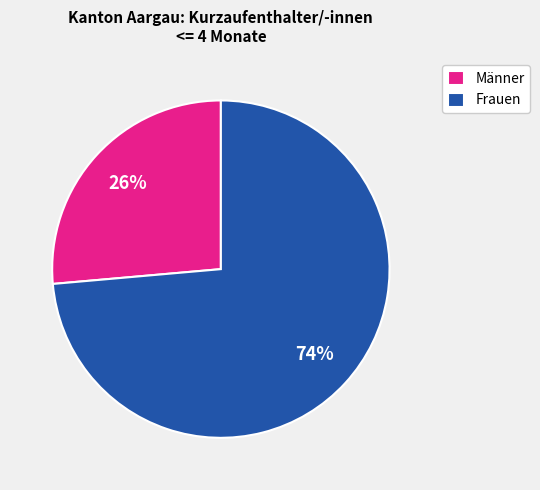

Which category has the smallest portion of the pie?

Männer